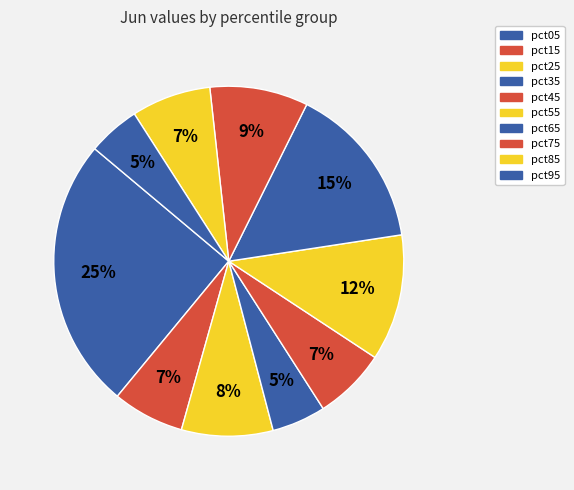

How many slices are in this pie chart?

10